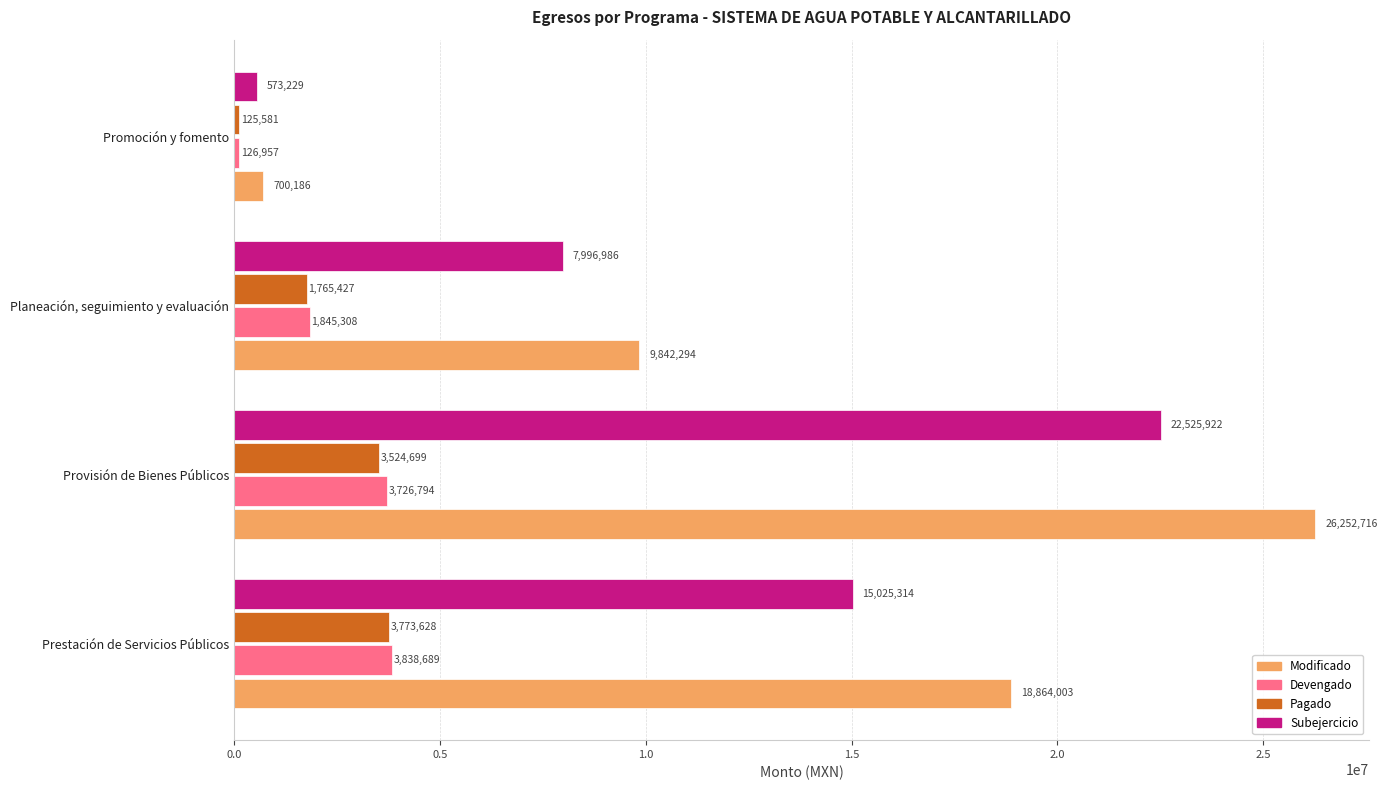

At how many categories does at least one series exceed 24285657?

1